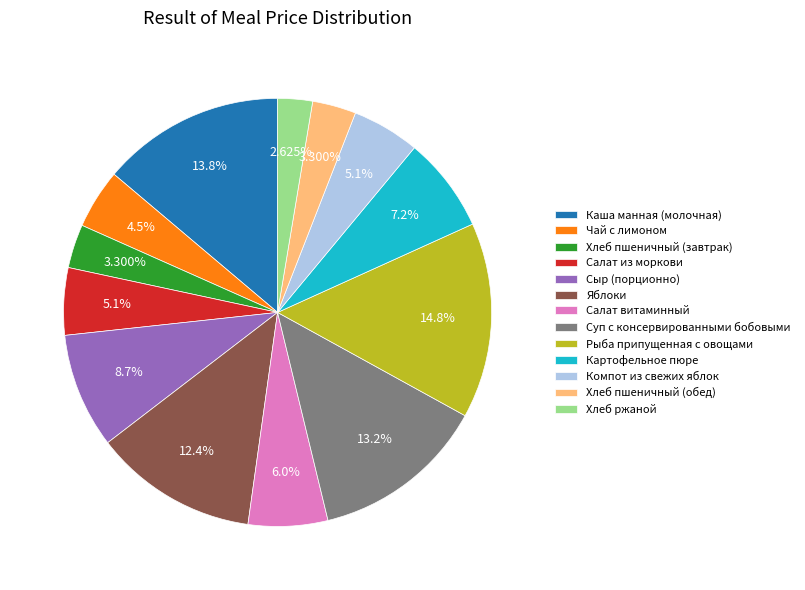

Is Рыба припущенная с овощами the majority of the pie?

No